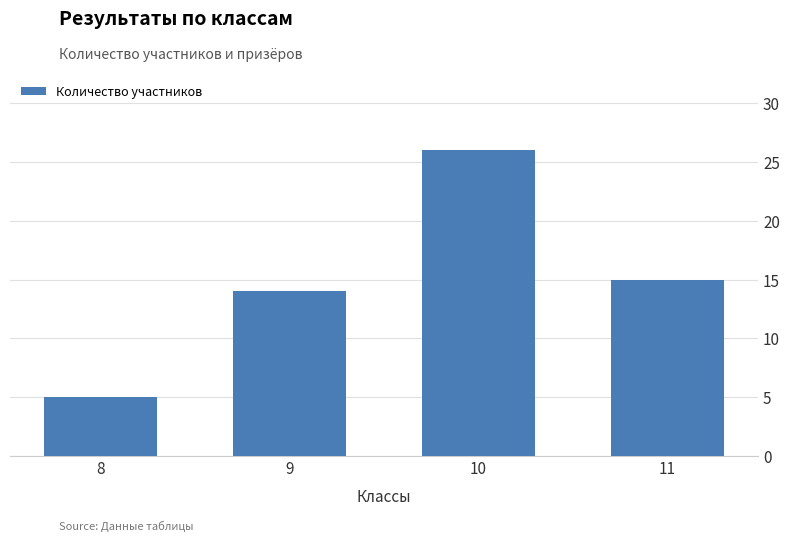

Reading left to right, transcribe all the data shown in this chart.

8=5	9=14	10=26	11=15